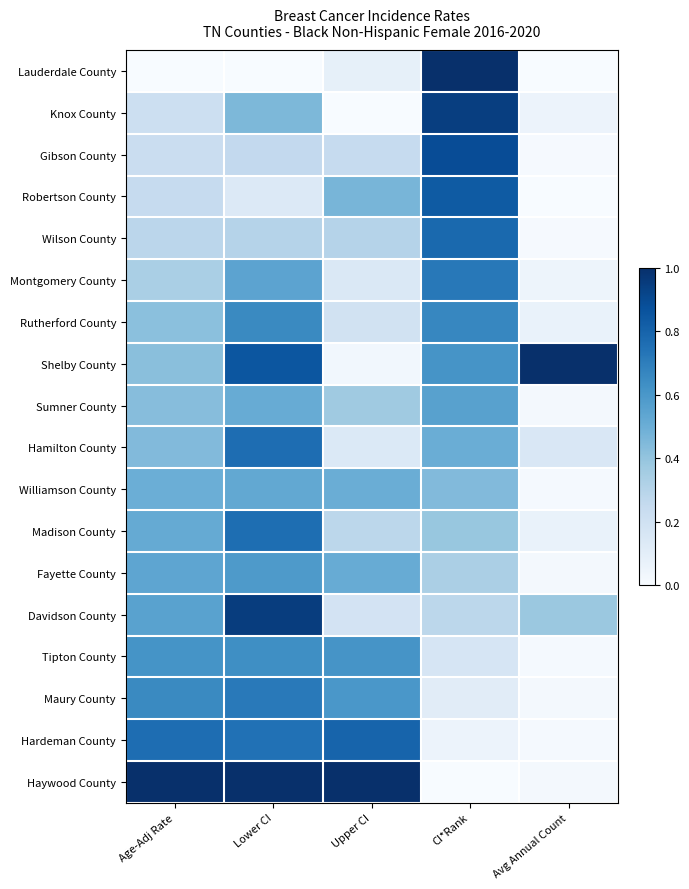

Rank the series at Avg Annual Count from lowest to highest value.

Robertson County, Lauderdale County, Gibson County, Wilson County, Williamson County, Tipton County, Hardeman County, Sumner County, Fayette County, Maury County, Haywood County, Montgomery County, Knox County, Rutherford County, Madison County, Hamilton County, Davidson County, Shelby County